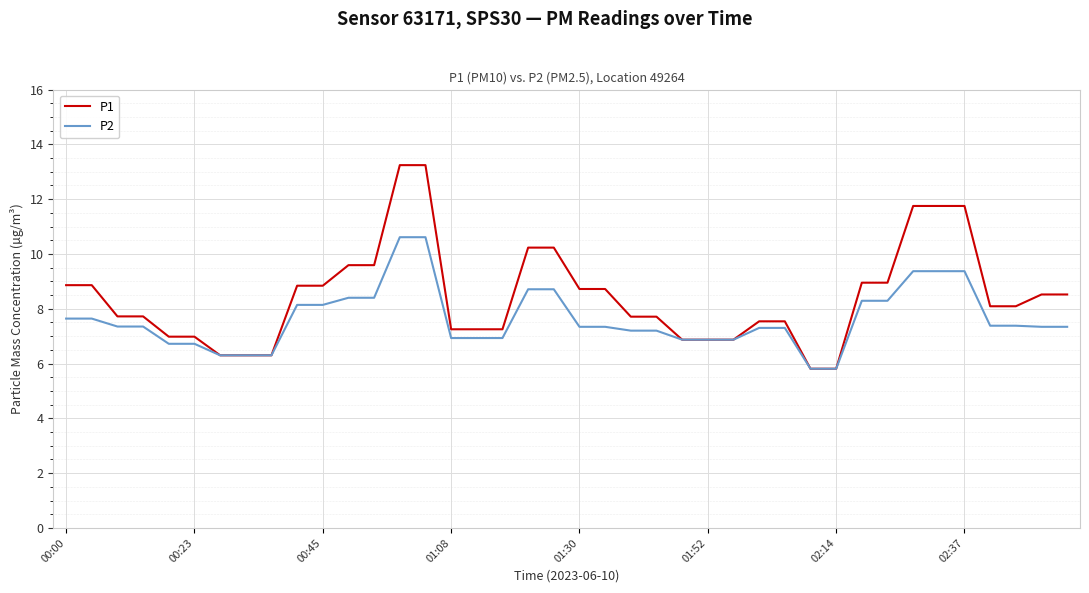

List the series in order of their peak value, lowest first.

P2, P1